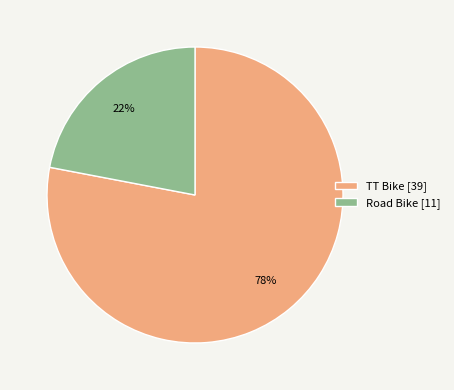

Is it true that TT Bike [39] is 78% of the pie?

True